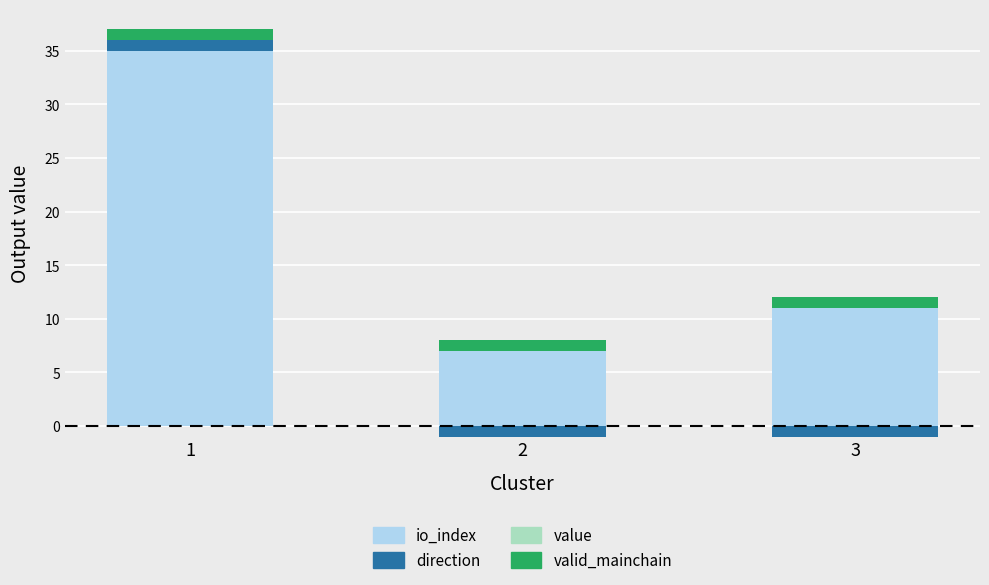

The value of valid_mainchain at 2 is 1.0. True or false?

True